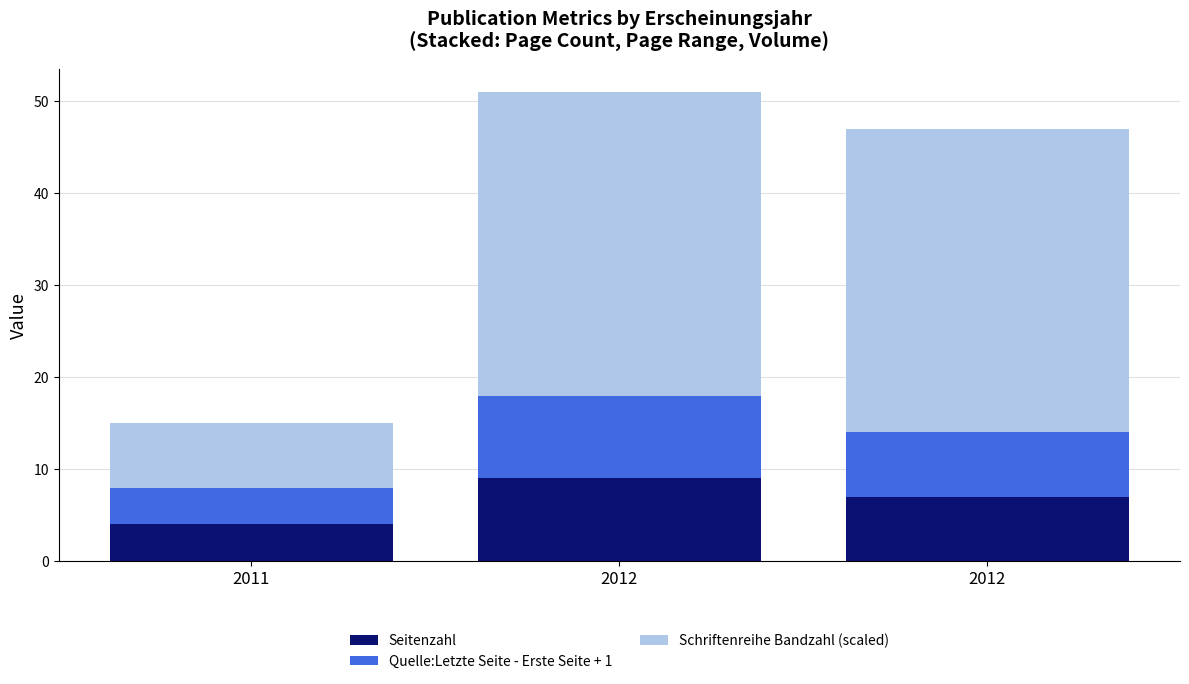

How many Seitenzahl values are between 4 and 9?

3